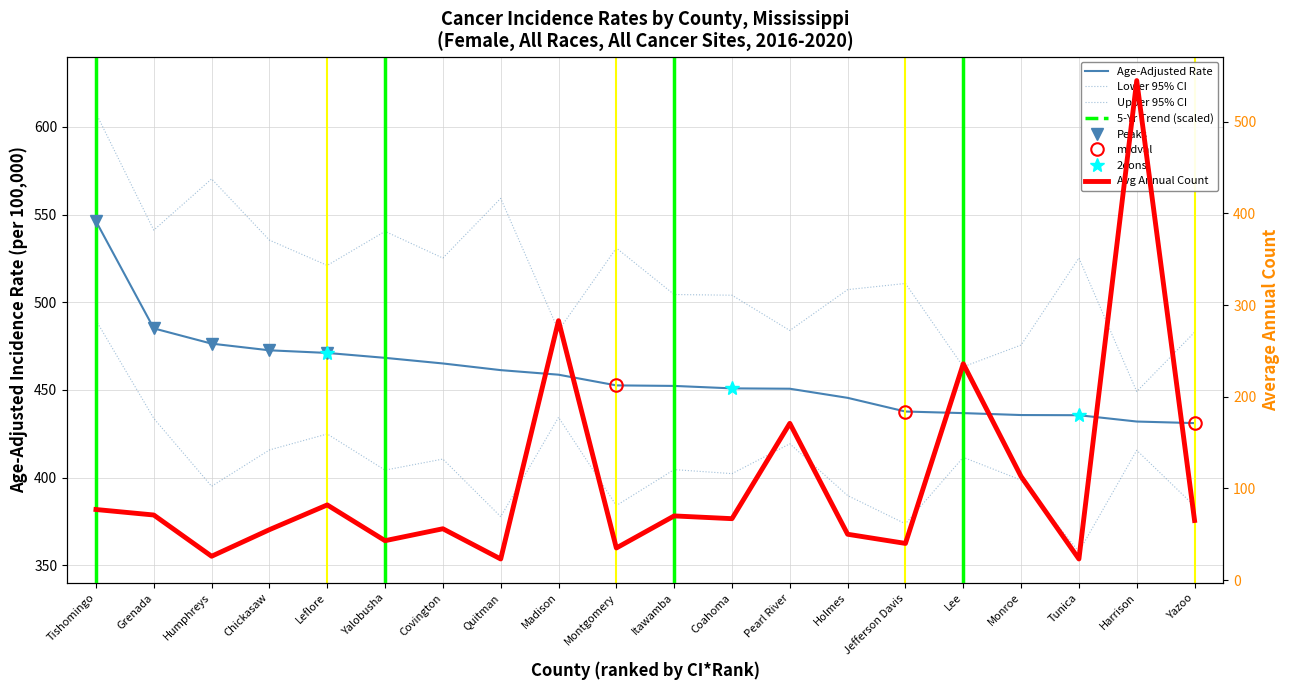

Which label corresponds to the smallest value in the chart?

Quitman